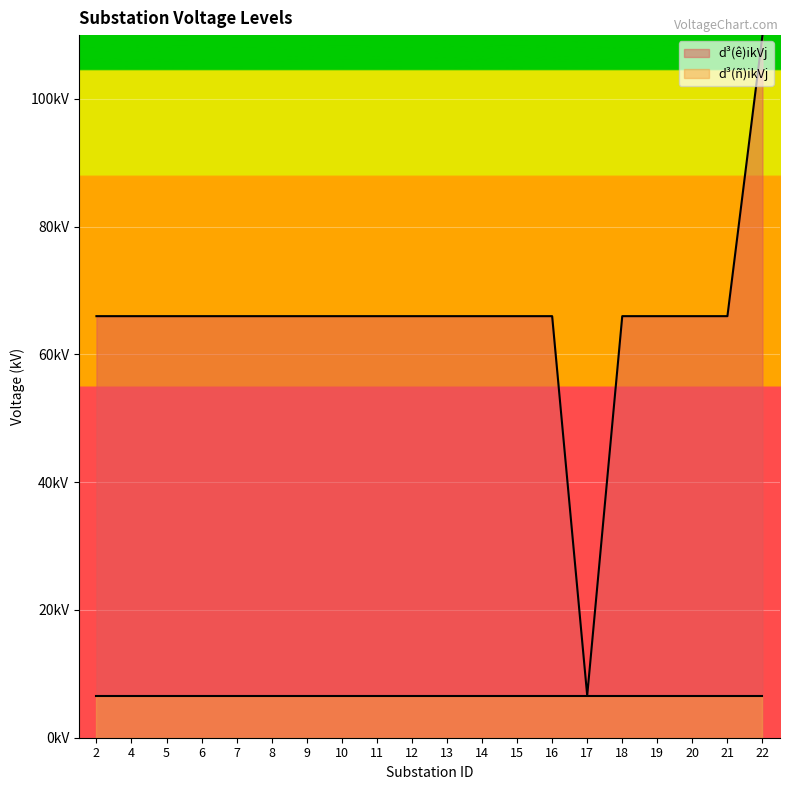

What is the smallest value displayed?

6.6